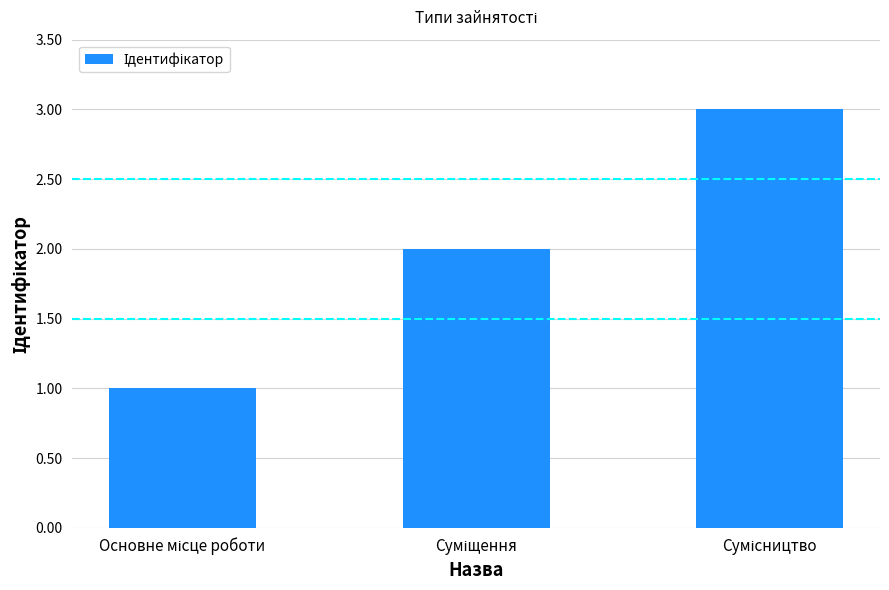

How many categories are shown in the chart?

3